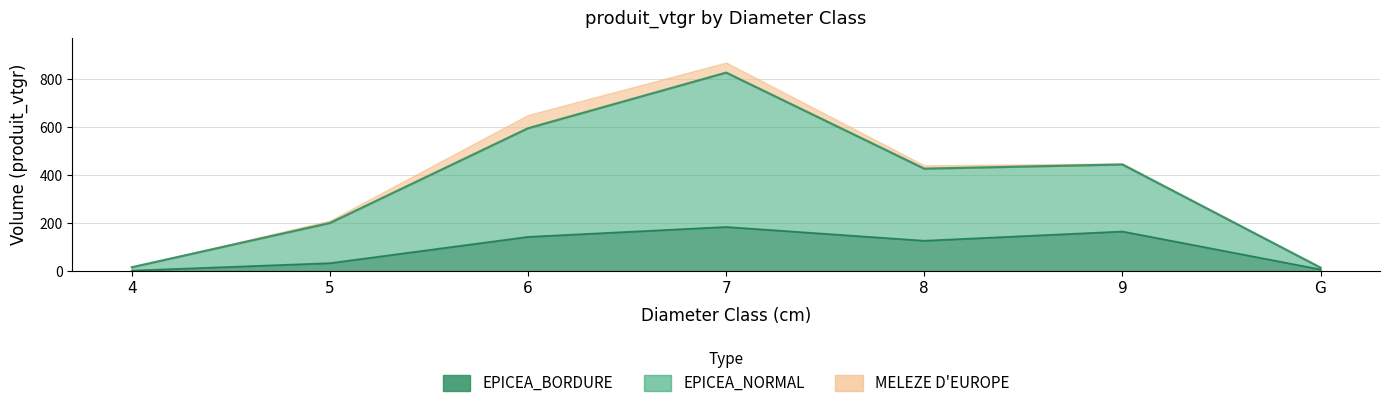

At how many categories does at least one series exceed 429?

3